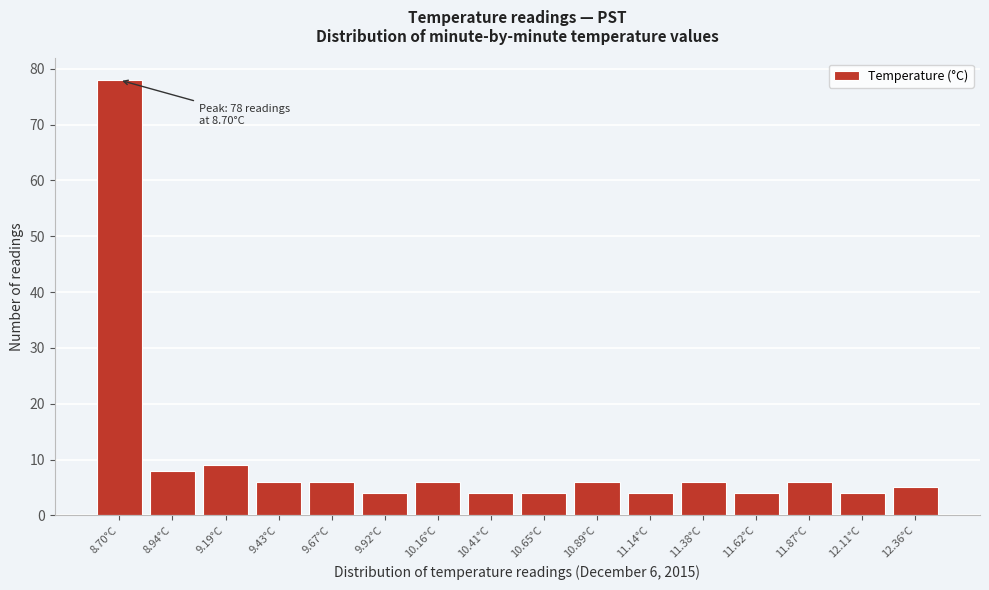

Reading left to right, transcribe all the data shown in this chart.

8.70°C=78	8.94°C=8	9.19°C=9	9.43°C=6	9.67°C=6	9.92°C=4	10.16°C=6	10.41°C=4	10.65°C=4	10.89°C=6	11.14°C=4	11.38°C=6	11.62°C=4	11.87°C=6	12.11°C=4	12.36°C=5